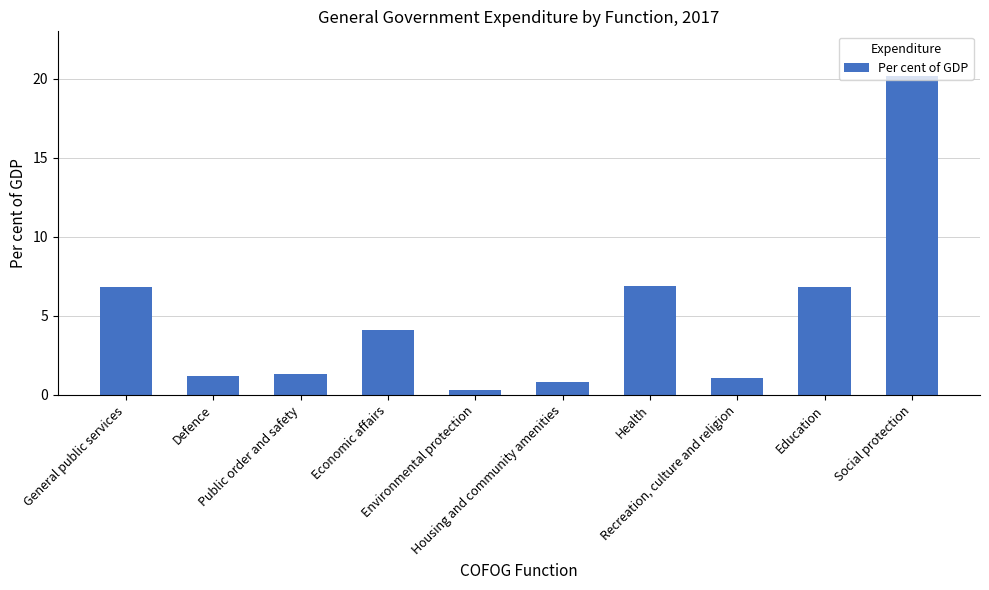

What is the difference between the second highest and second lowest values?

6.1